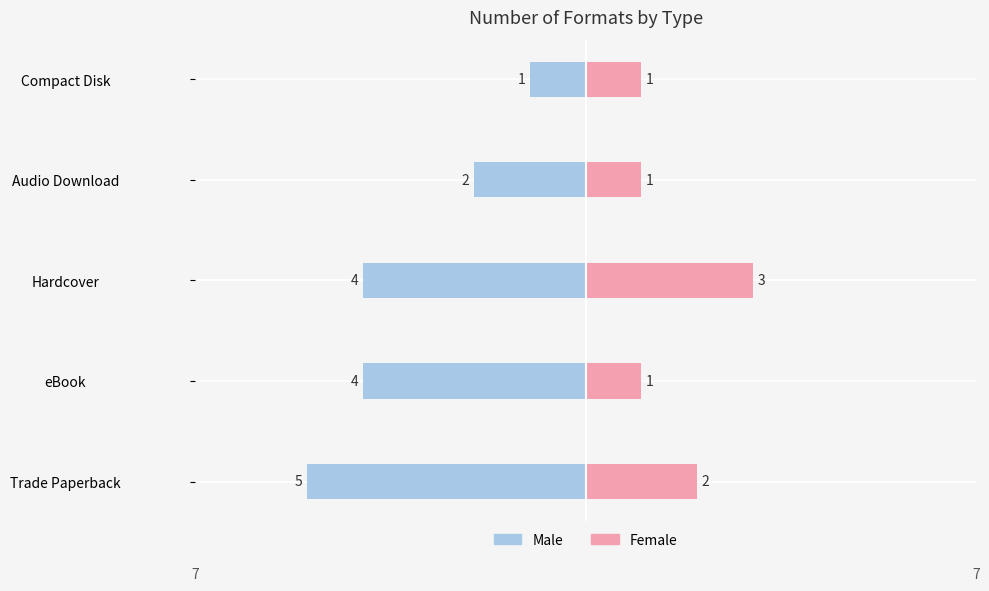

Count the number of data series in this chart.

2